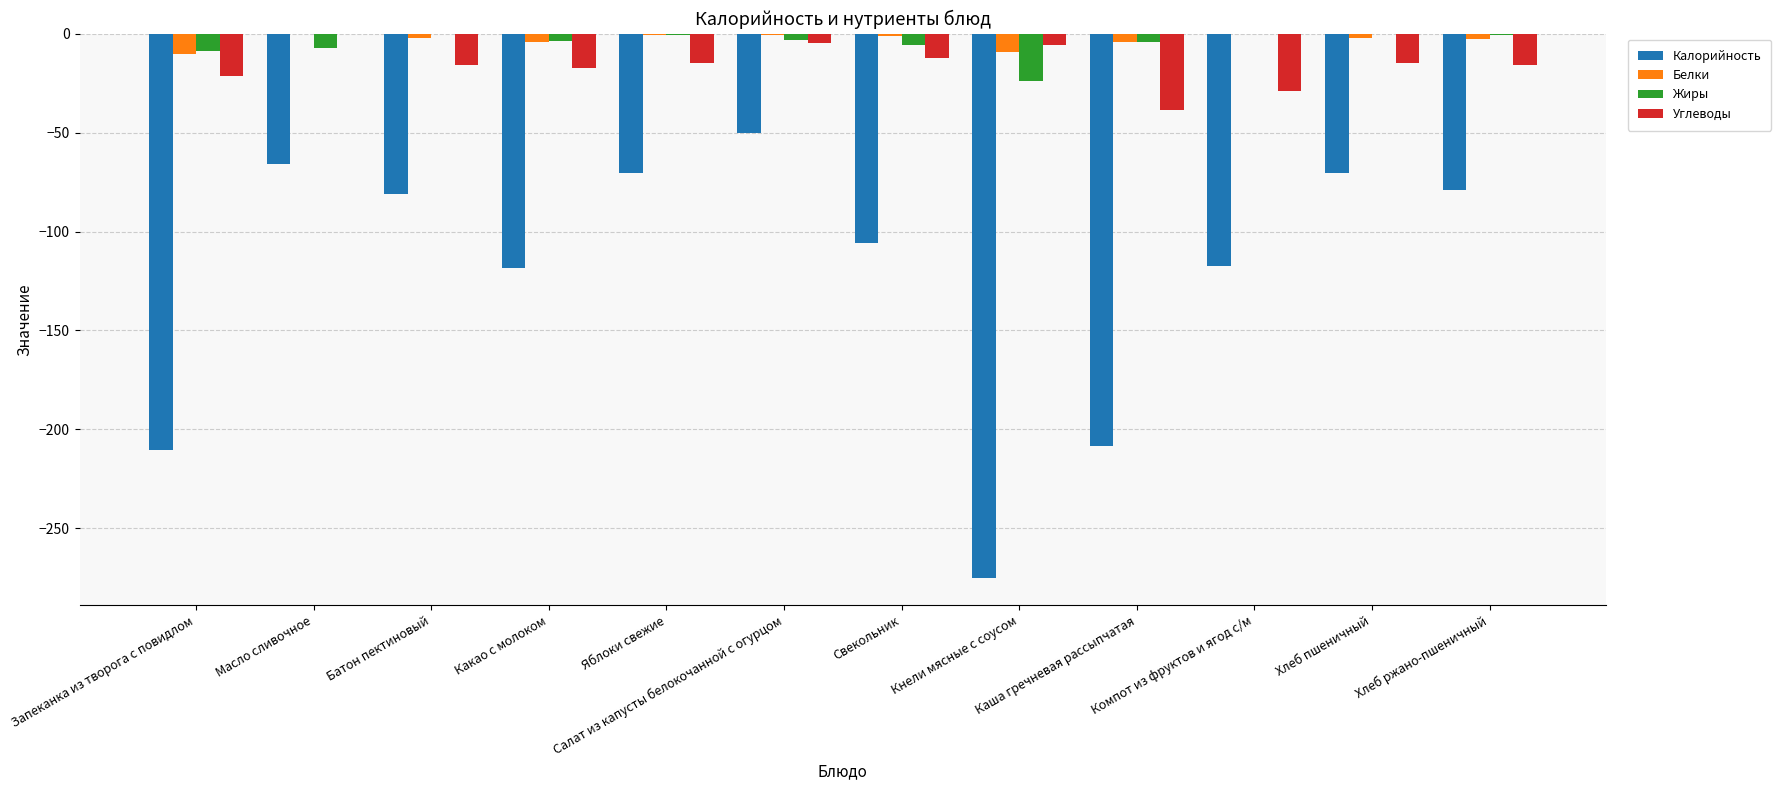

Between Запеканка из творога с повидлом and Яблоки свежие, which series saw the biggest shift?

Калорийность